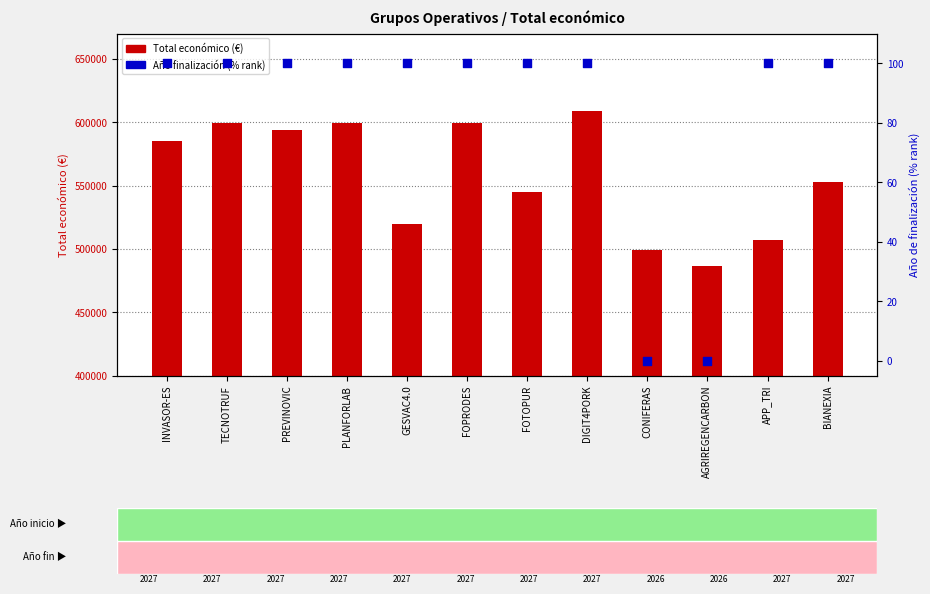

Is the value of Año de finalización (% rank) at AGRIREGENCARBON greater than the value of Total económico at CONIFERAS?

No